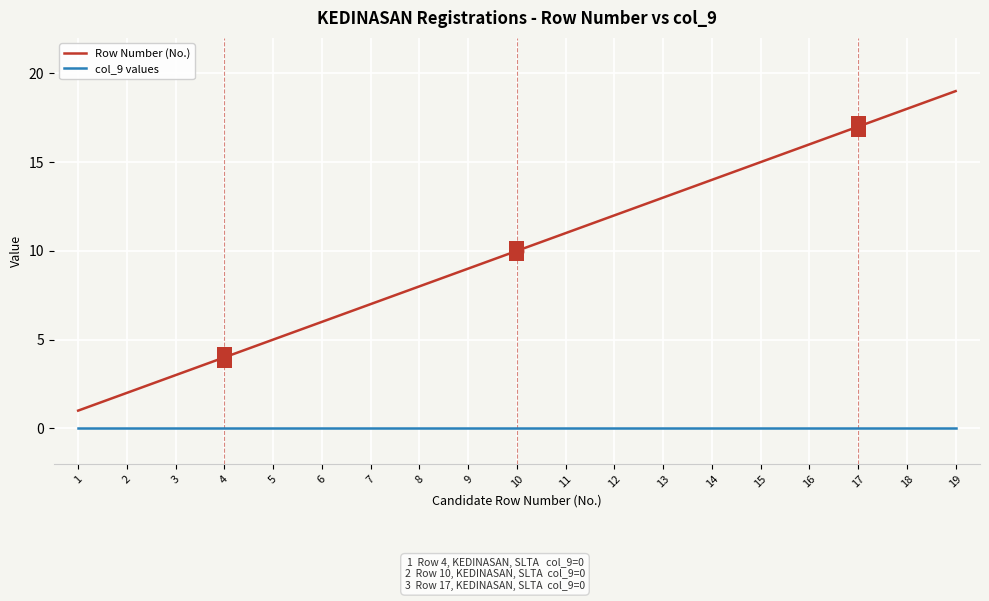

Count the number of categories in the chart.

19